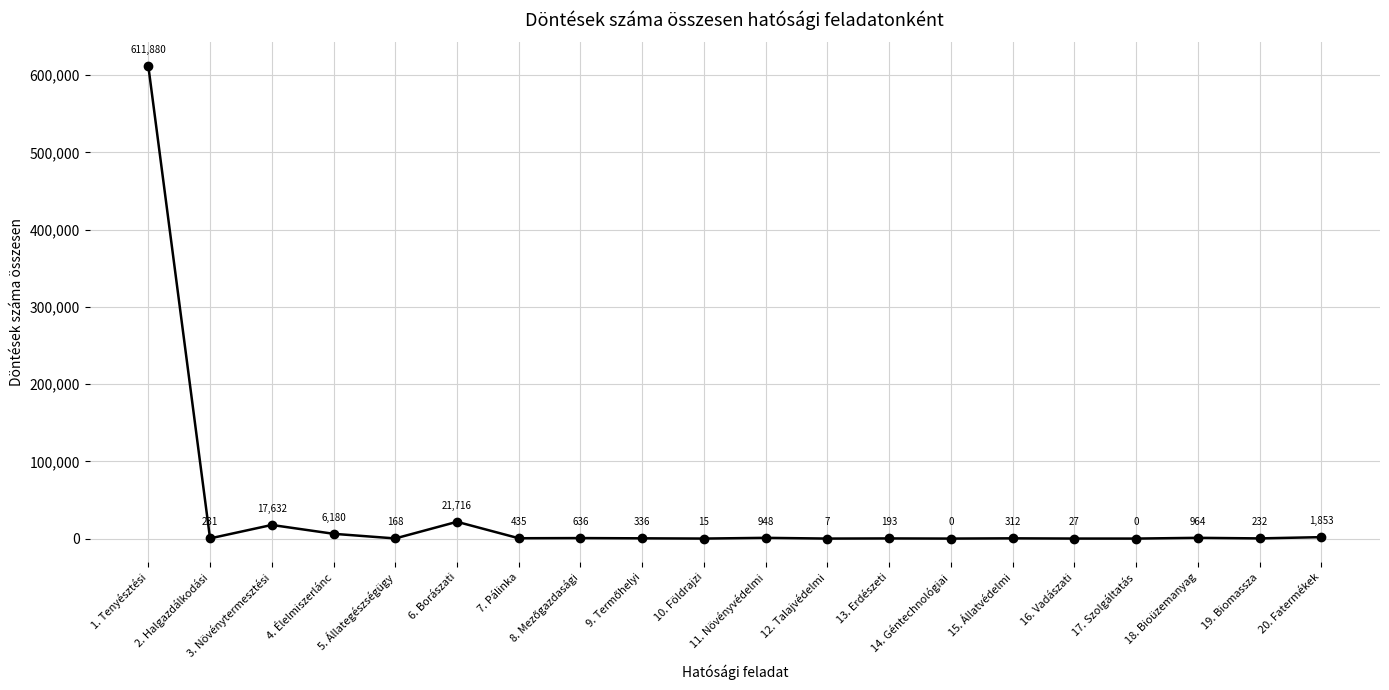

Count the number of categories in the chart.

20